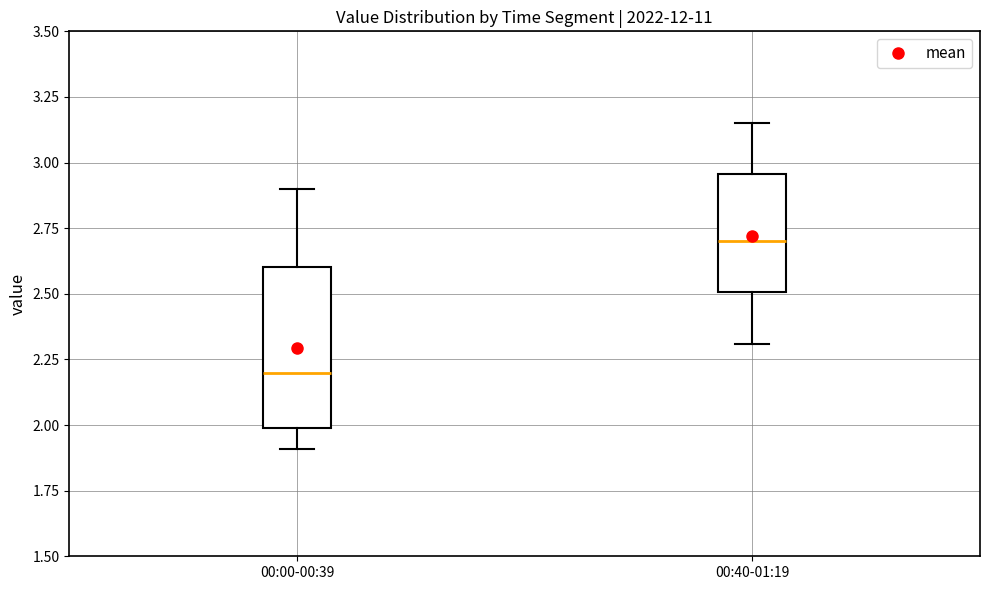

Where is the lower edge of the box for 00:40-01:19 on the y-axis? The values are not printed on the chart, so give them approximately, as read against the axis.

2.50